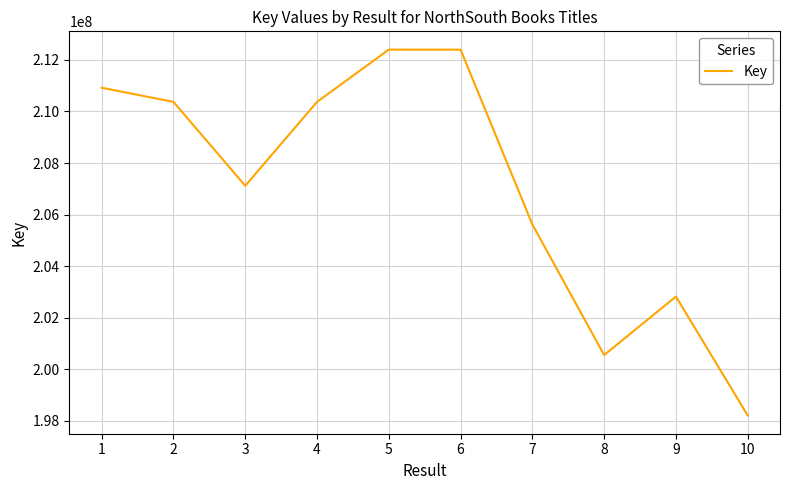

The chart shows a value of 102785546 at 3. True or false?

False